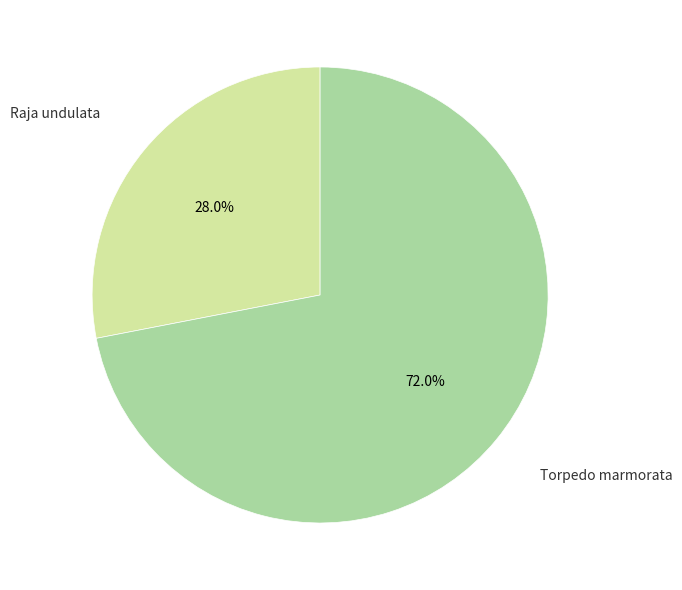

To the nearest percent, what is the average slice percentage?

50%